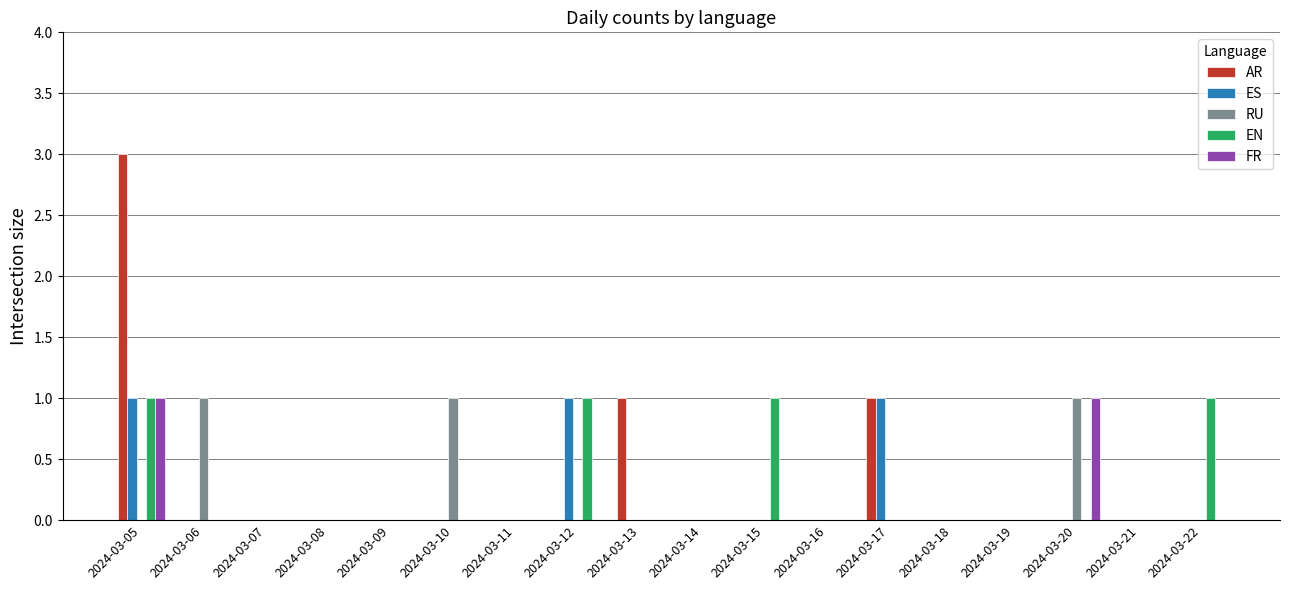

What is the maximum value for FR?

1